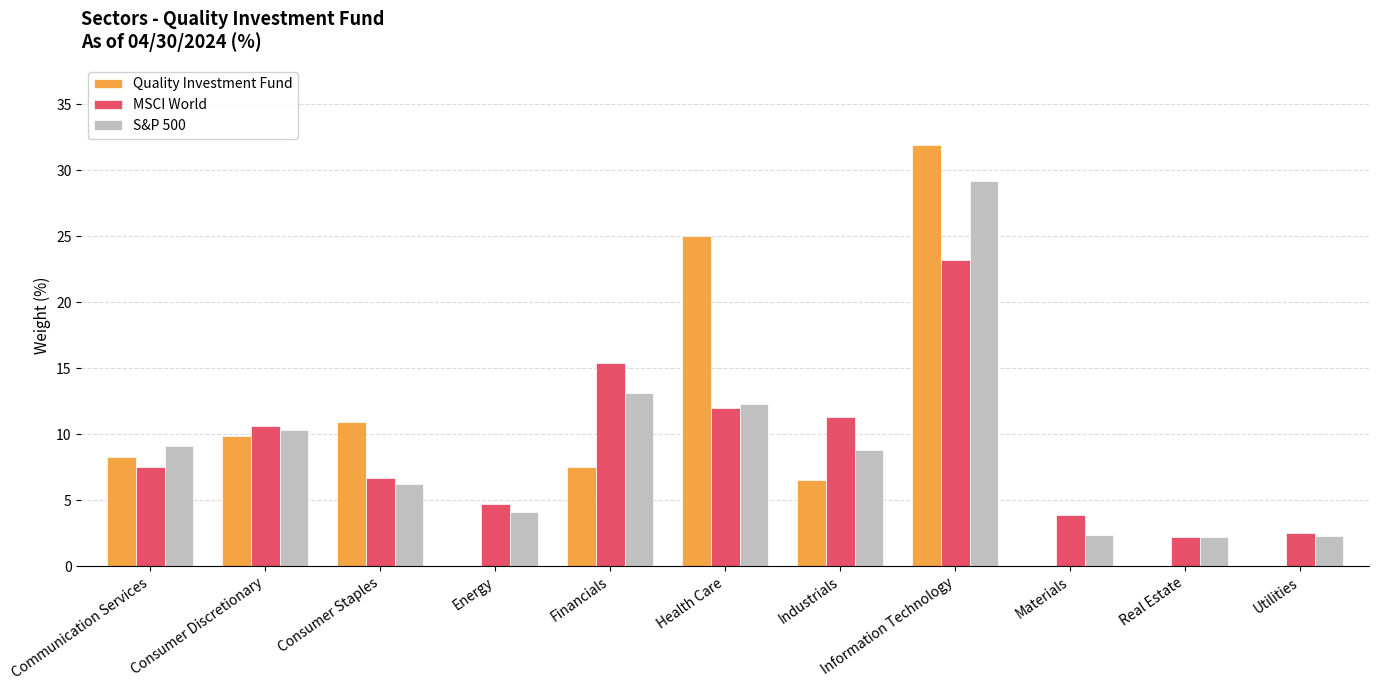

The value of S&P 500 at Consumer Discretionary is 16.5. True or false?

False